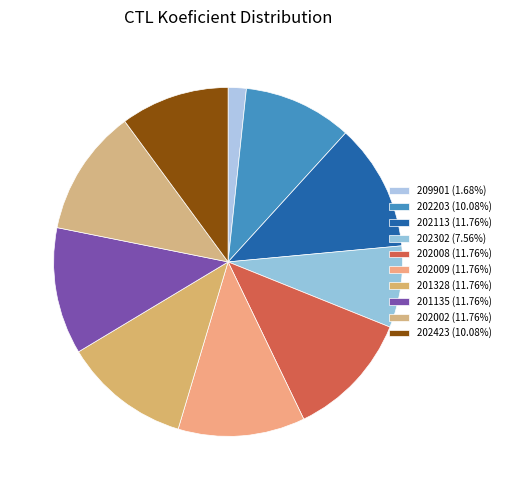

Which has a higher value, 202008 or 209901?

202008